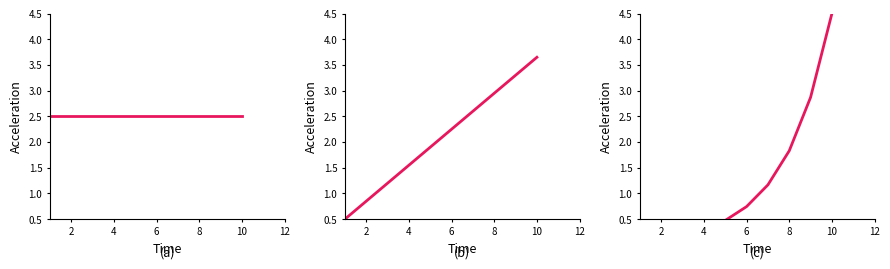

True or false: there are more than 1 points higher than both neighbors.

False